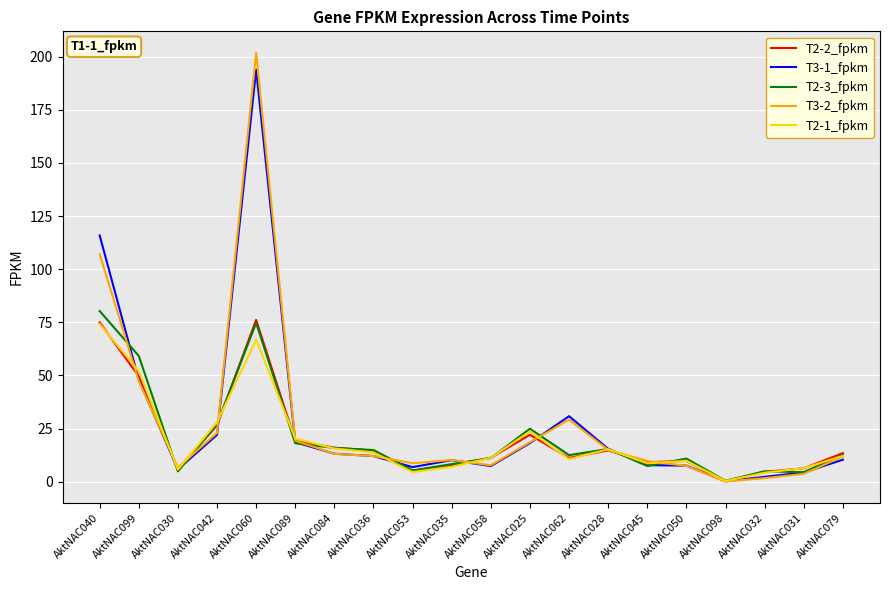

What is the difference between the maximum and minimum values in the T3-2_fpkm series?

201.8